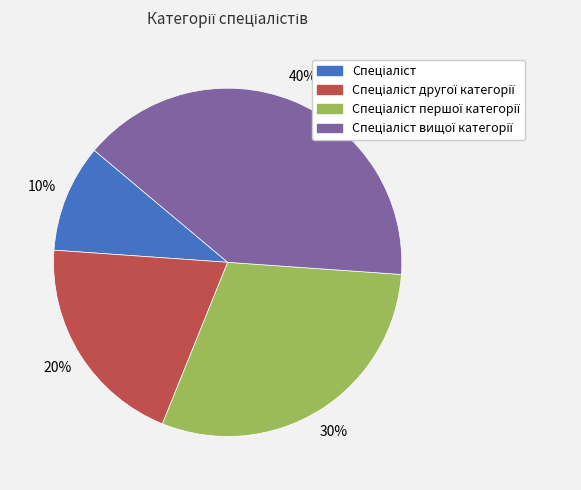

To the nearest percent, what is the average slice percentage?

25%